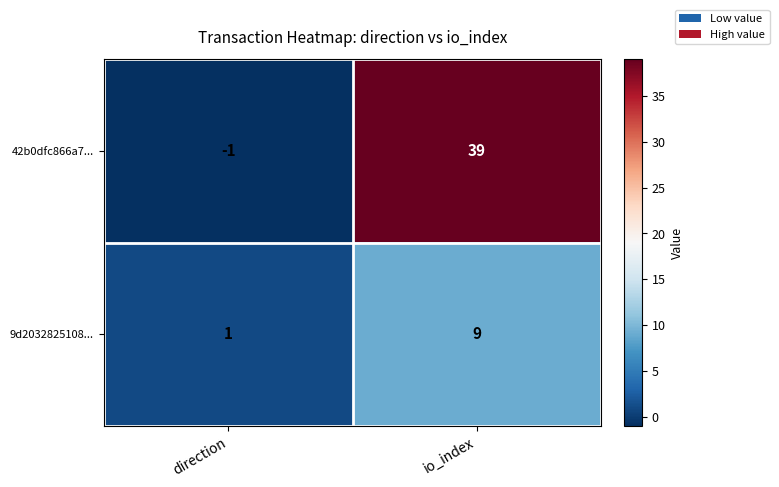

How many series are shown in this chart?

2